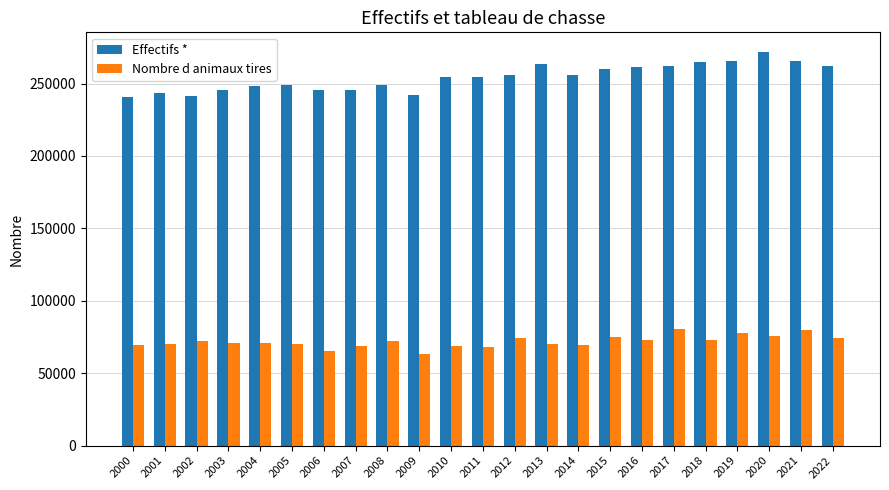

List the series in order of their overall mean, highest first.

Effectifs *, Nombre d animaux tires